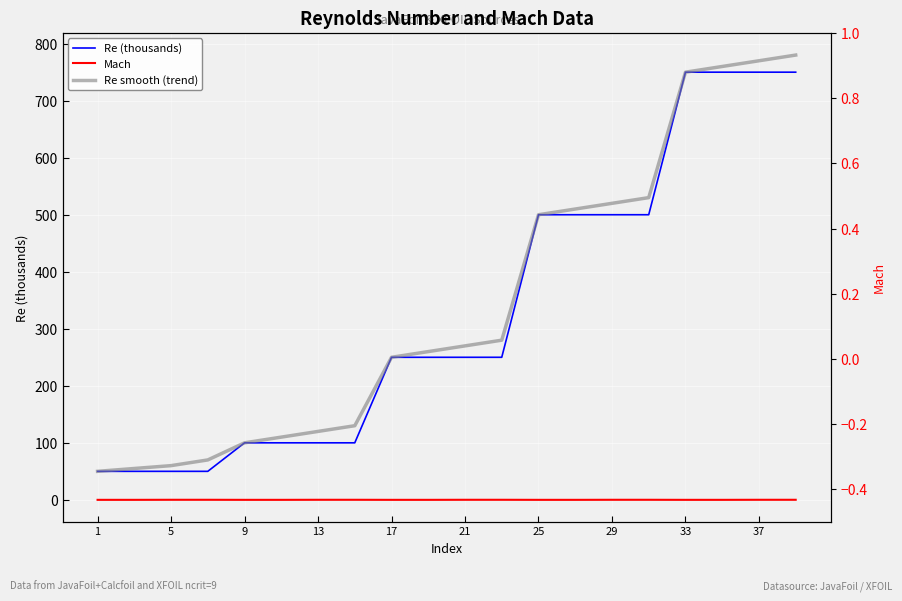

The value of Mach at 15 is 0.1. True or false?

False